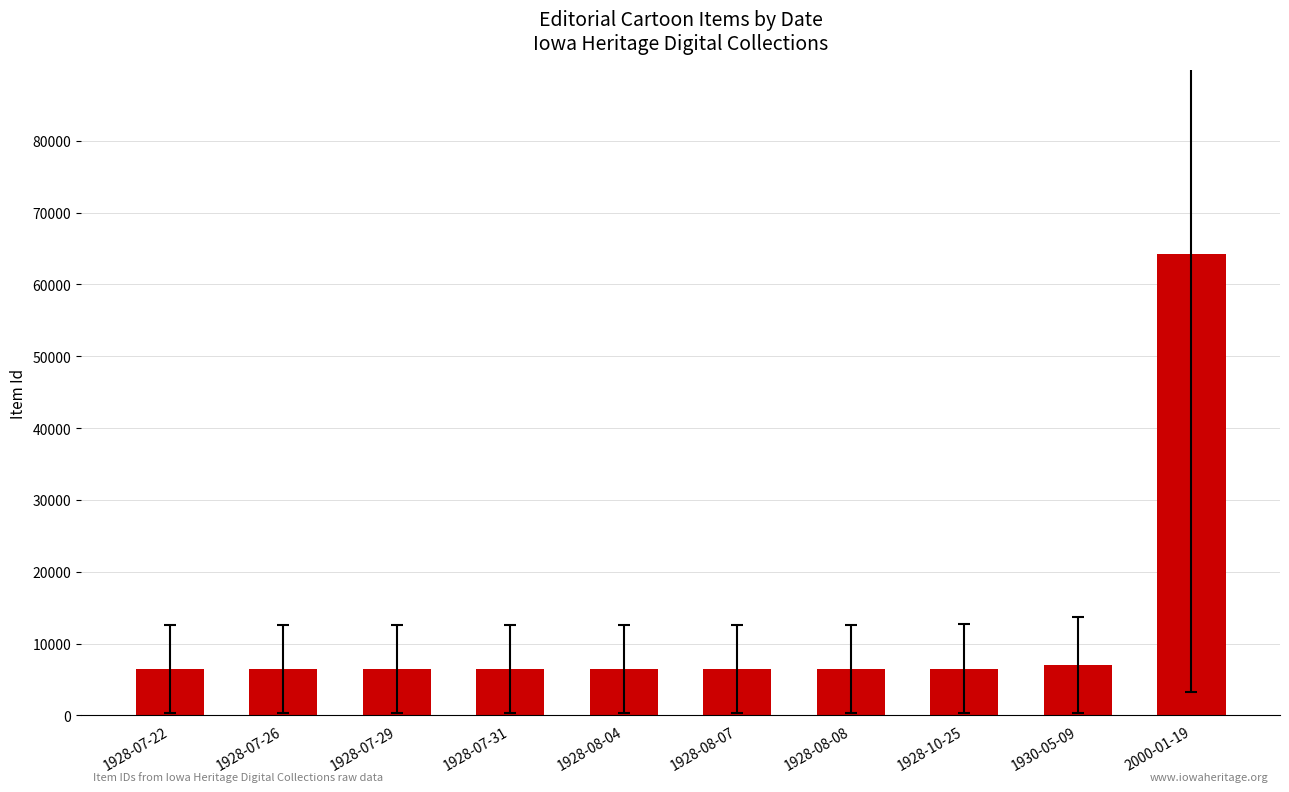

Are the bars horizontal?

No